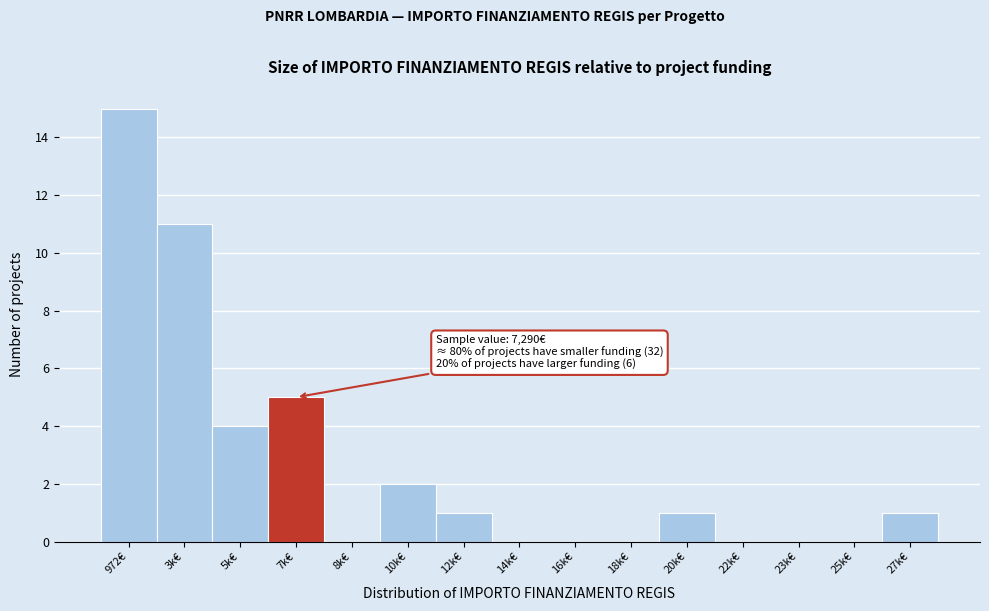

Reading left to right, transcribe all the data shown in this chart.

972€=15	3k€=11	5k€=4	7k€=5	8k€=0	10k€=2	12k€=1	14k€=0	16k€=0	18k€=0	20k€=1	22k€=0	23k€=0	25k€=0	27k€=1